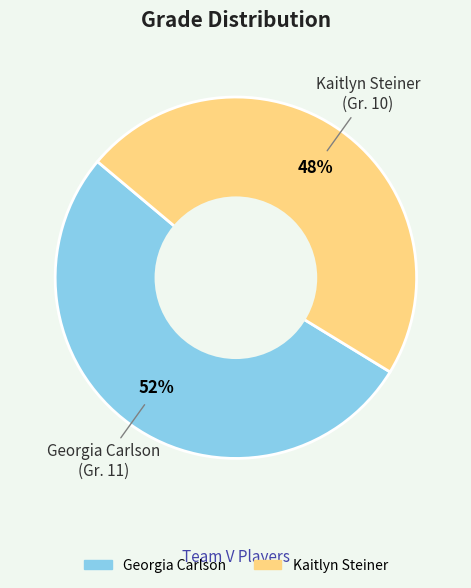

What percentage is the Kaitlyn Steiner slice, to the nearest percent?

48%